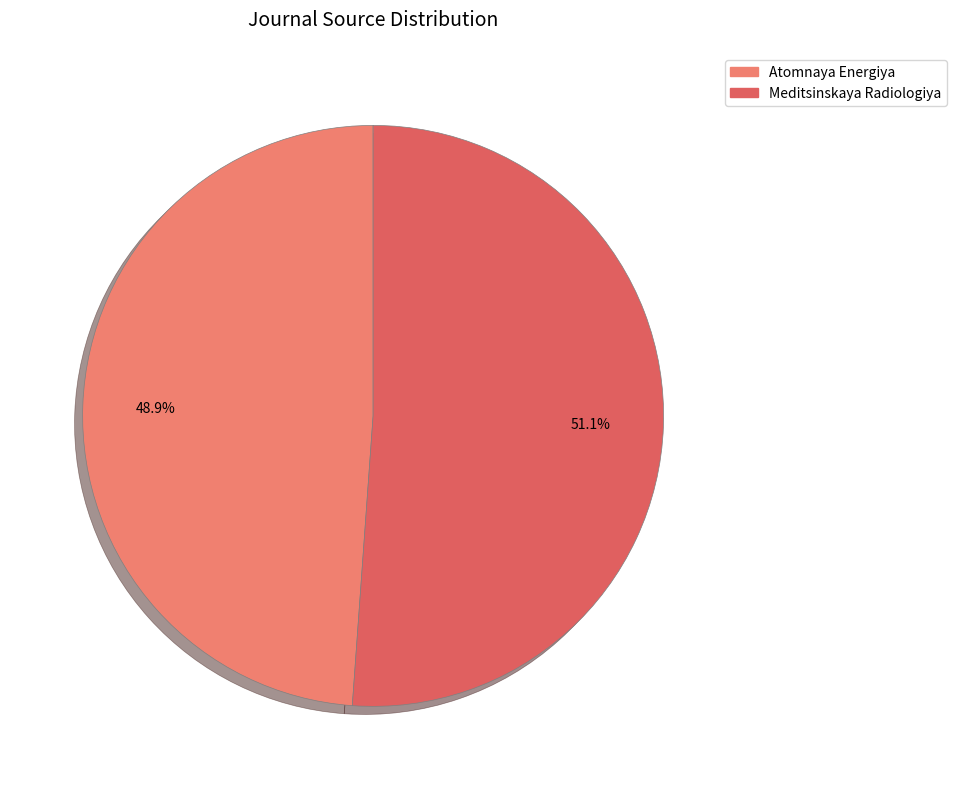

Is there any slice that represents more than half of the pie?

Yes